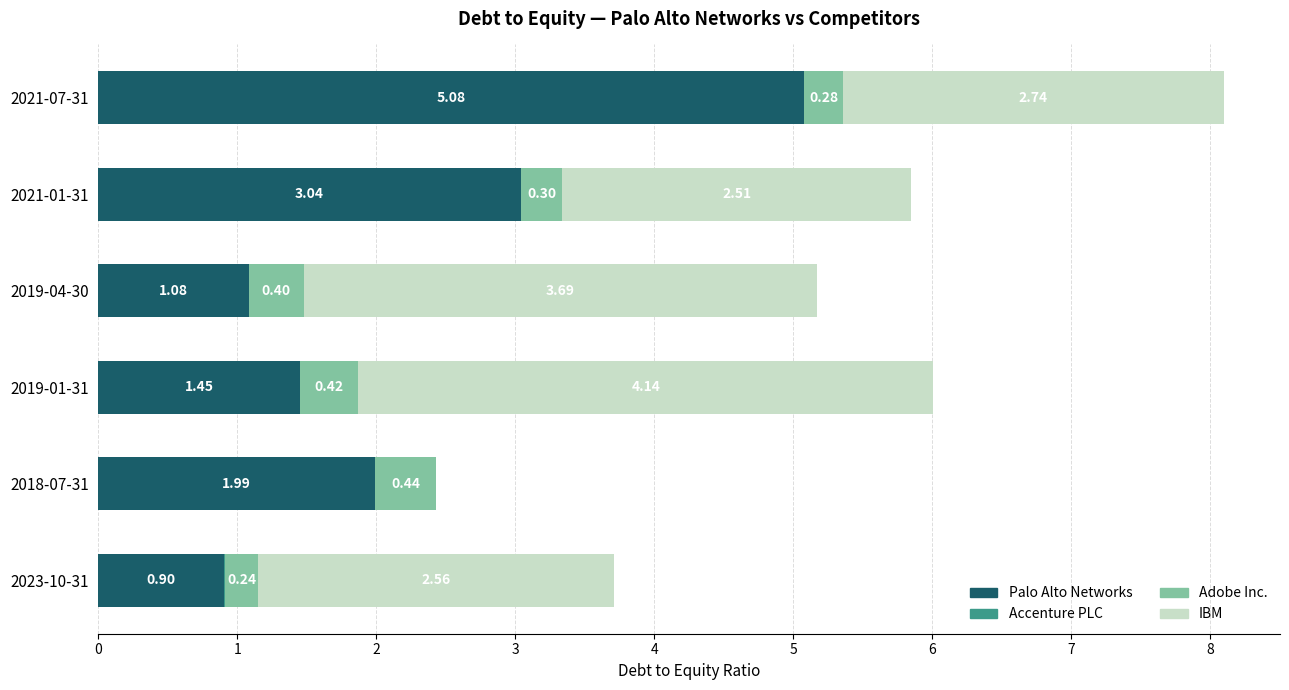

What is the total value across all series at 2019-01-31?

6.0